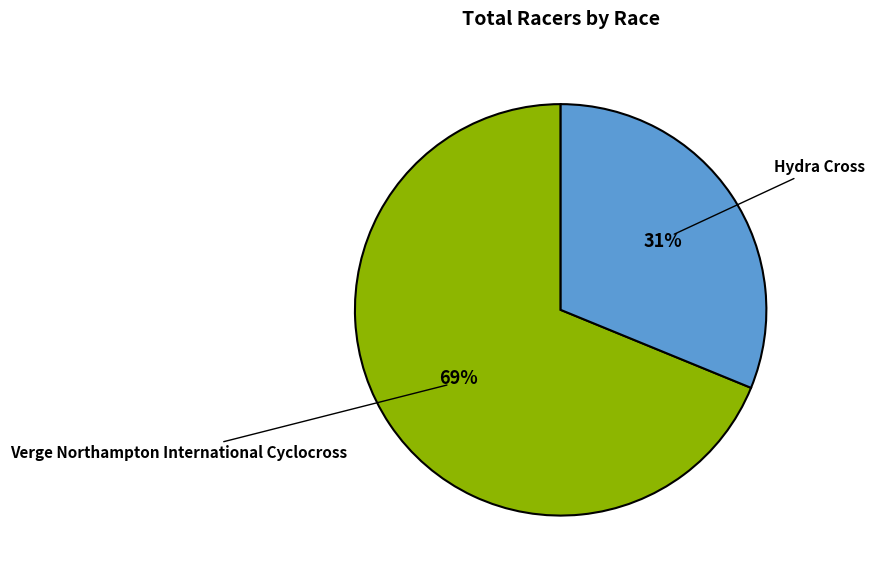

Does any single category account for the majority?

Yes